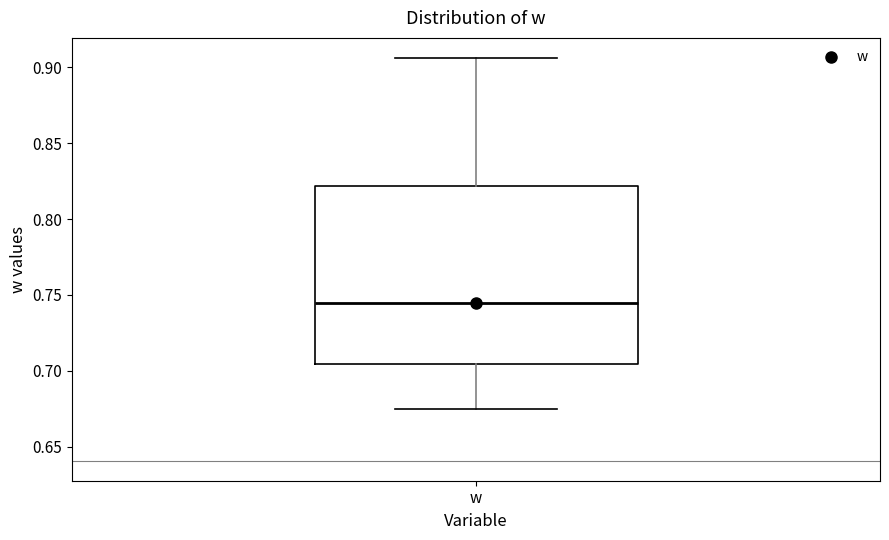

Where does the median line of the box for w sit on the y-axis? The values are not printed on the chart, so give them approximately, as read against the axis.

0.745